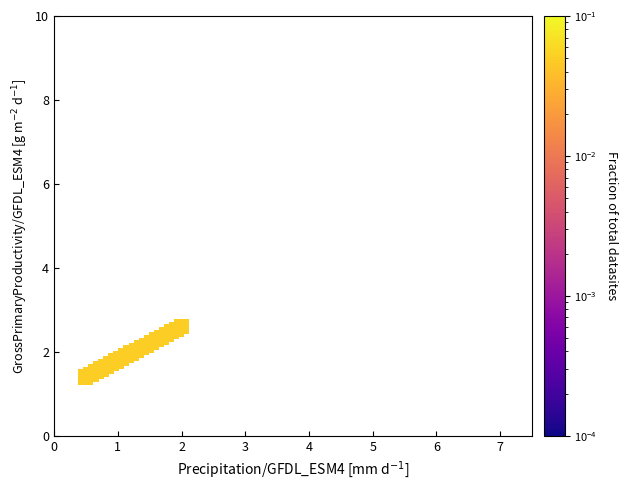

What is the range of X values (max minus min)?

1.5